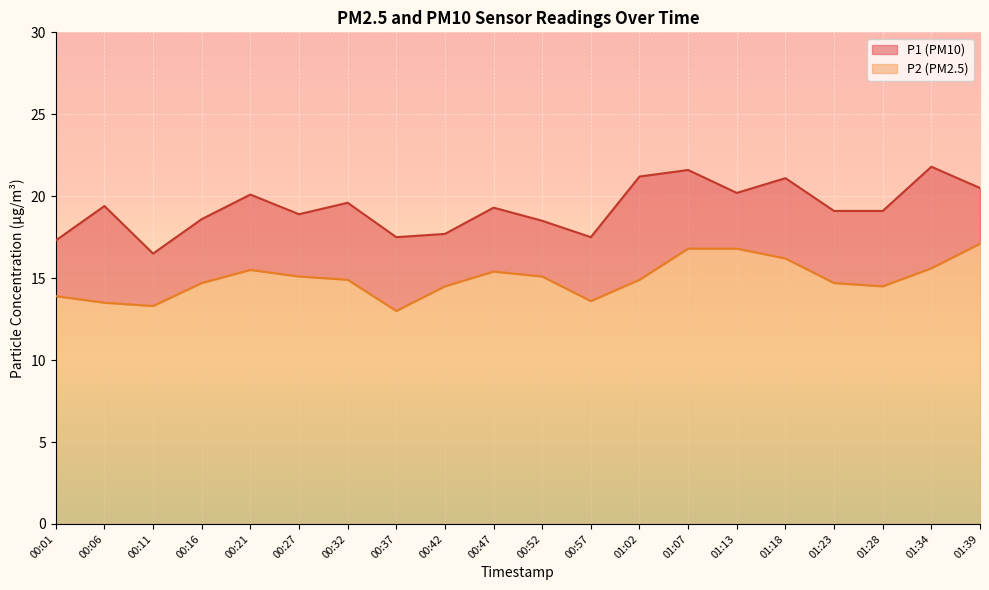

What is the difference between the highest and lowest values at 00:01?

3.4